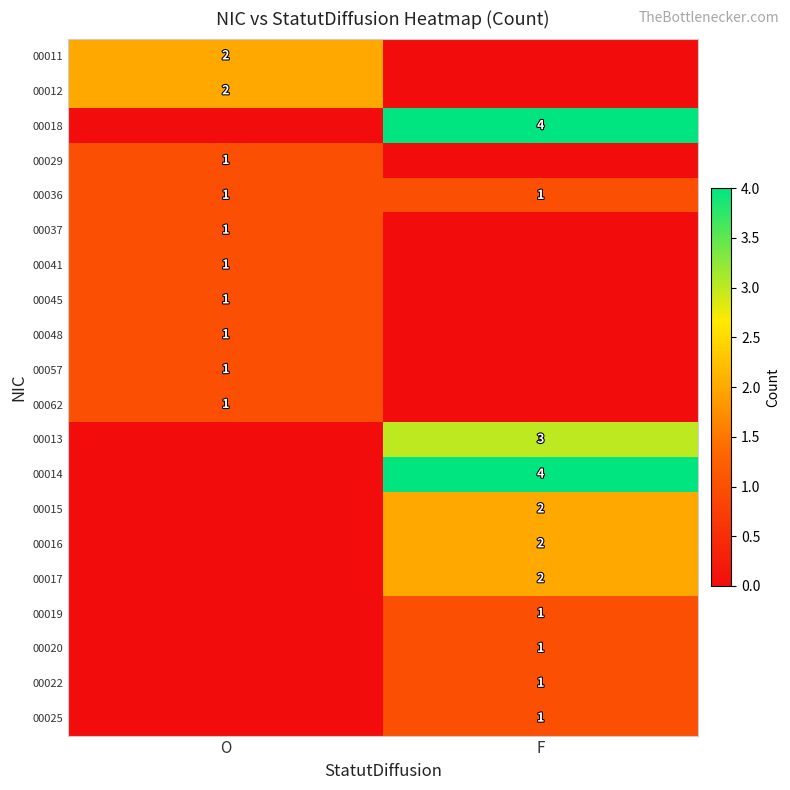

The value of 00025 at F is 1. True or false?

True